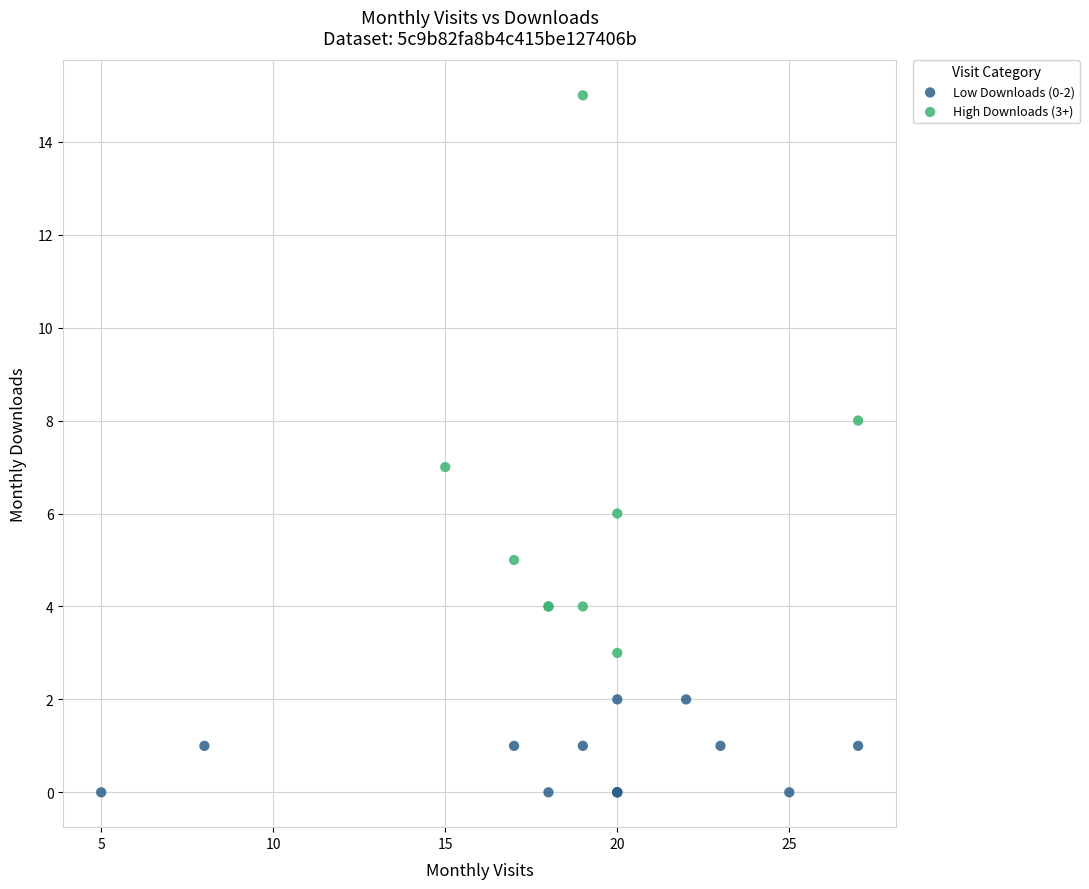

Which series reaches the minimum Y coordinate?

Low Downloads (0-2)